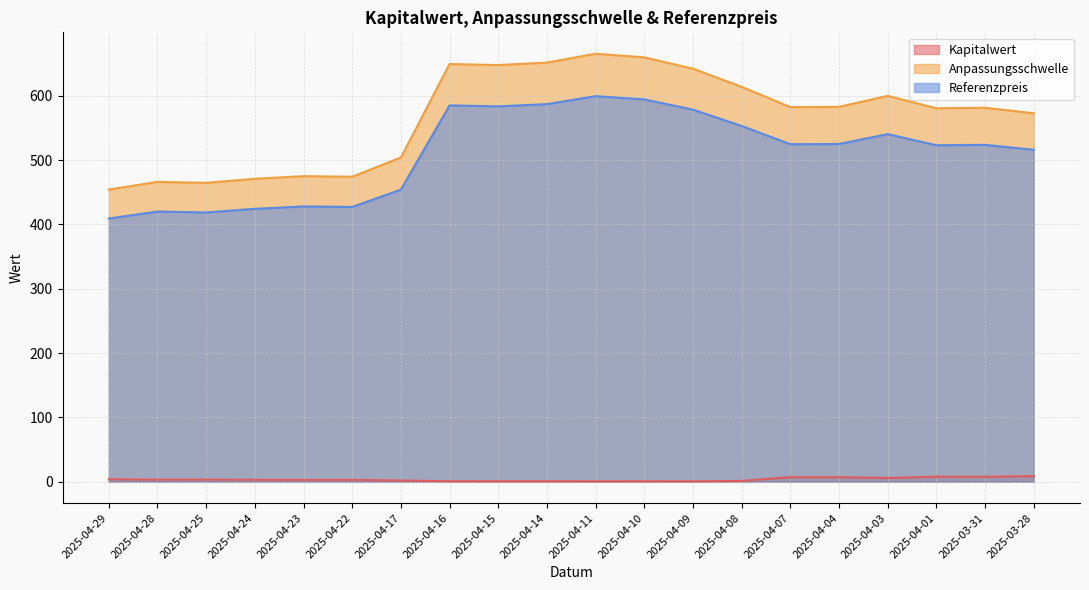

Which series has the largest total across all categories?

Anpassungsschwelle